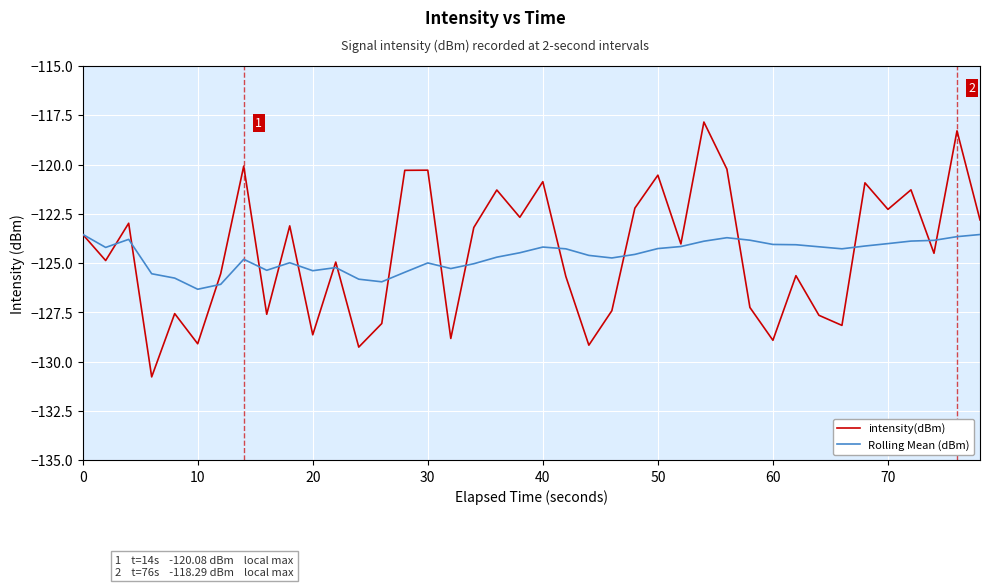

What is the lowest value of the intensity(dBm) series?

-130.8